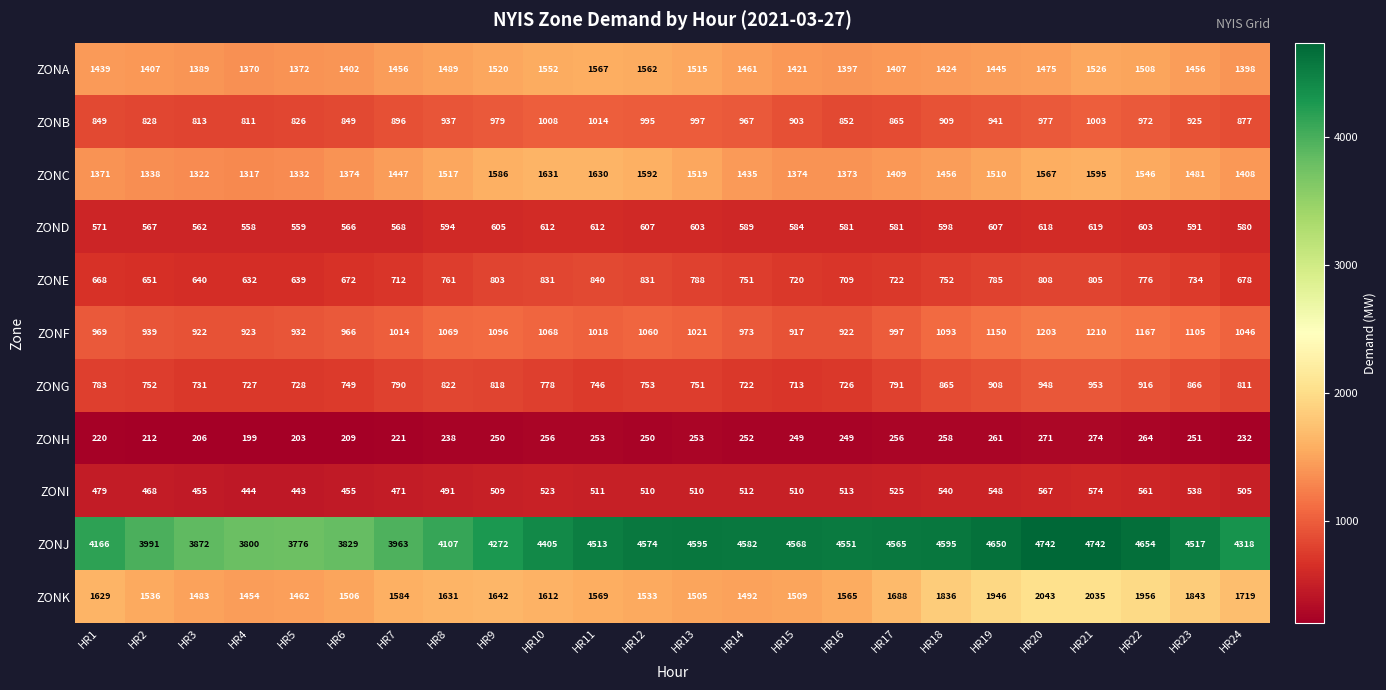

Which series has the widest spread of values?

ZONJ